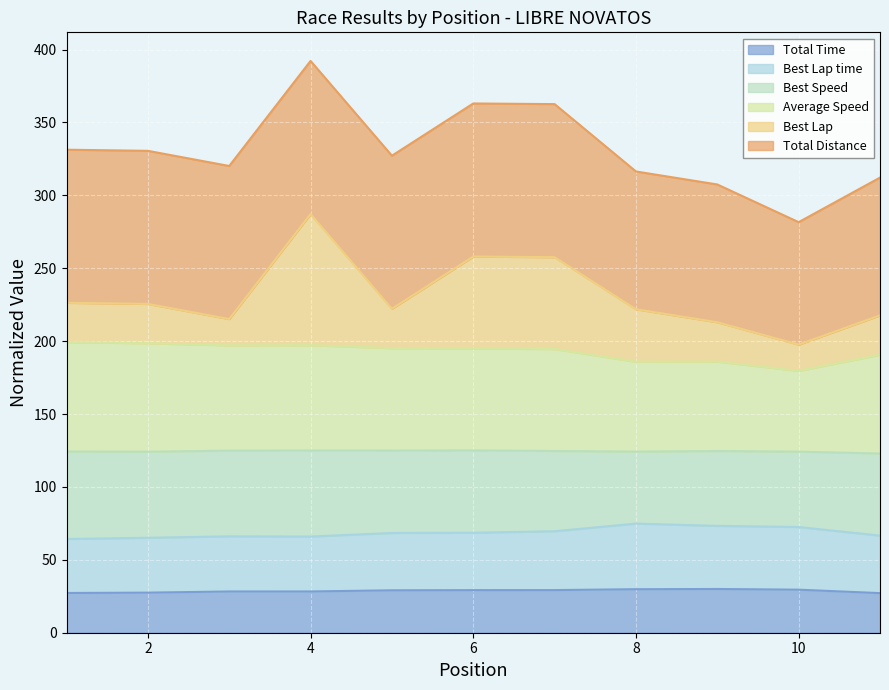

What is the maximum value for Total Time?

30.0